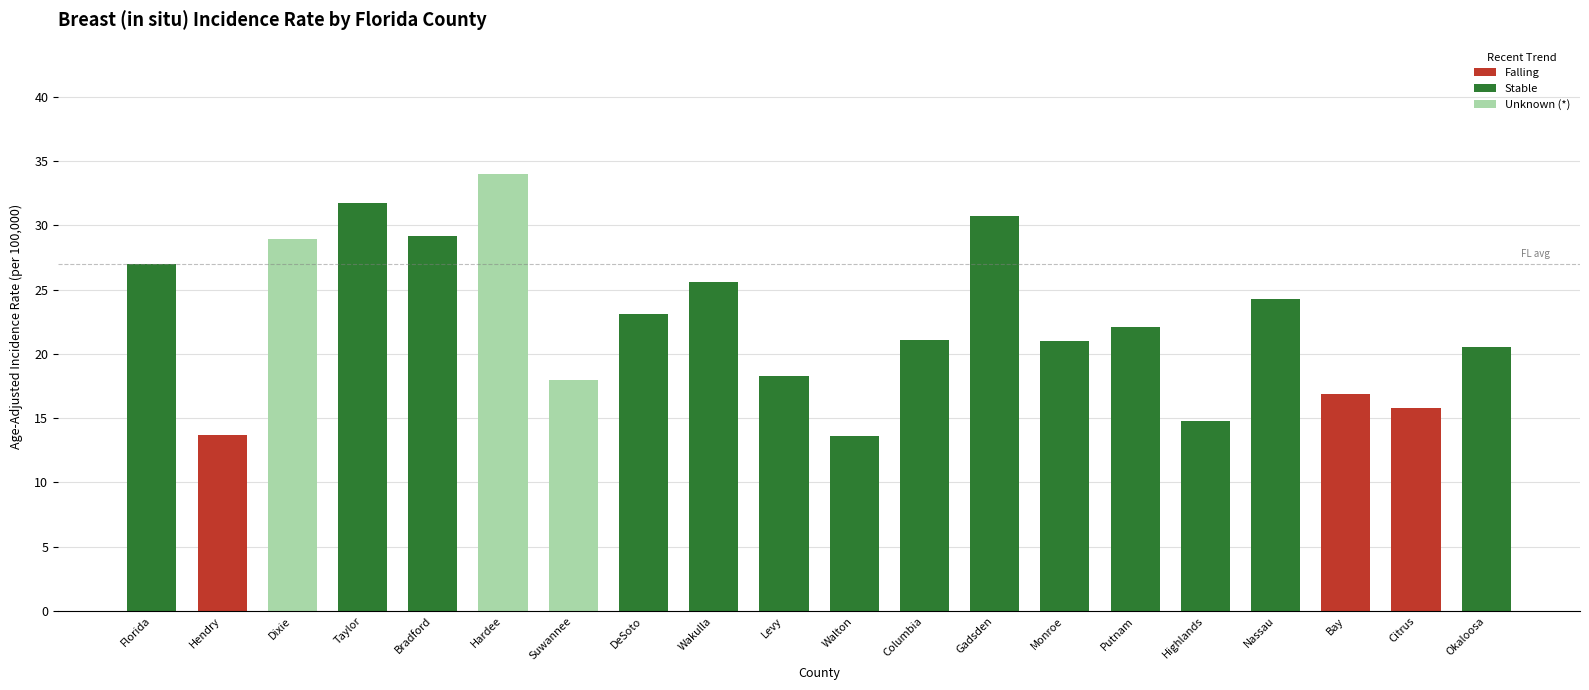

What is the maximum value shown in the chart?

34.0